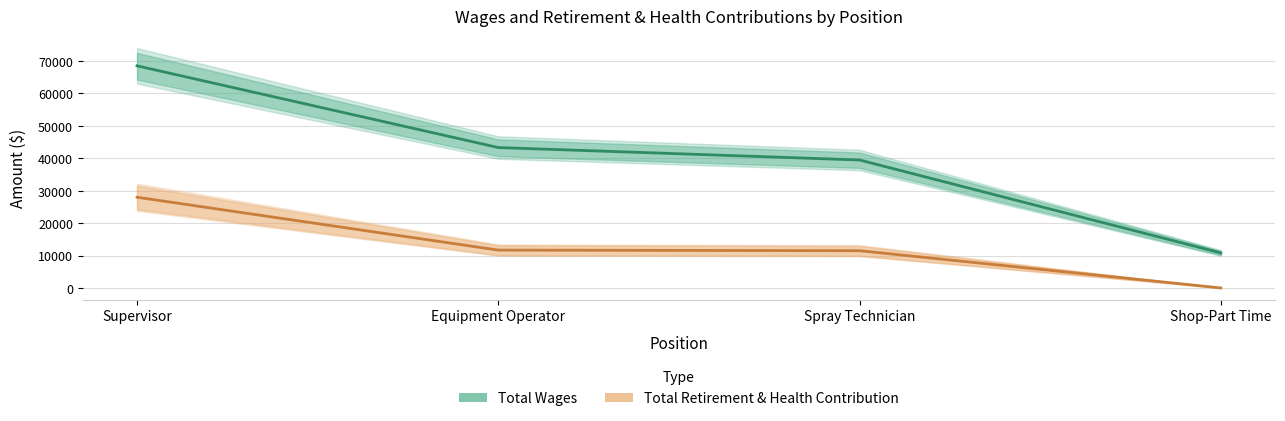

Is this an area chart (filled region under the line)?

No